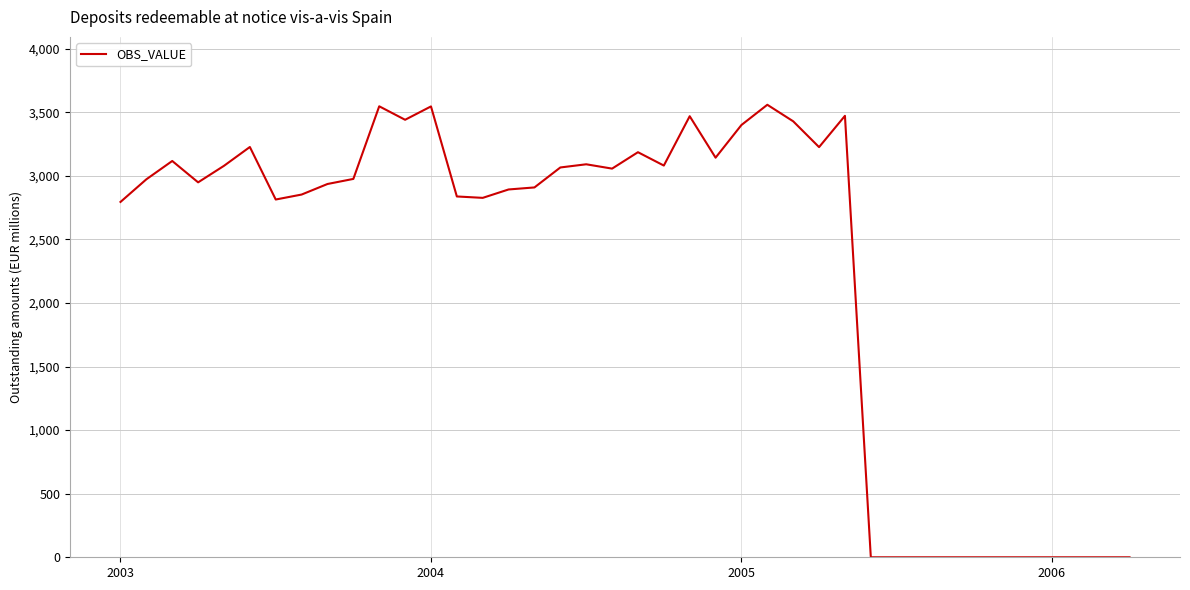

What is the greatest value displayed?

3558